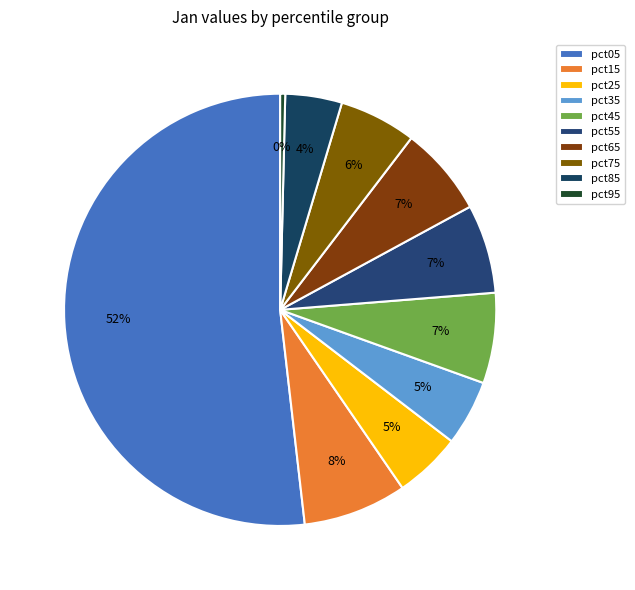

What percentage is NOT represented by pct25?

95.0%